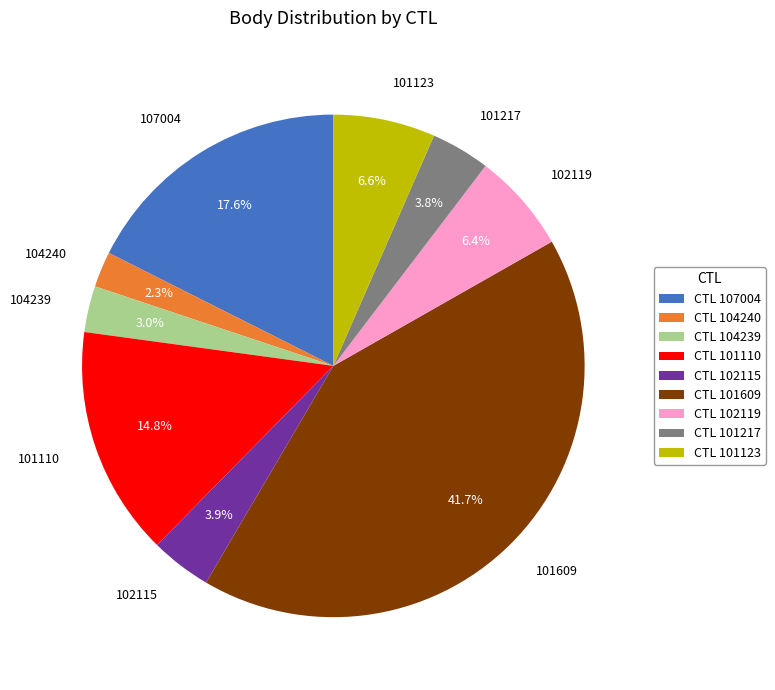

To the nearest percent, what portion does 107004 represent?

18%